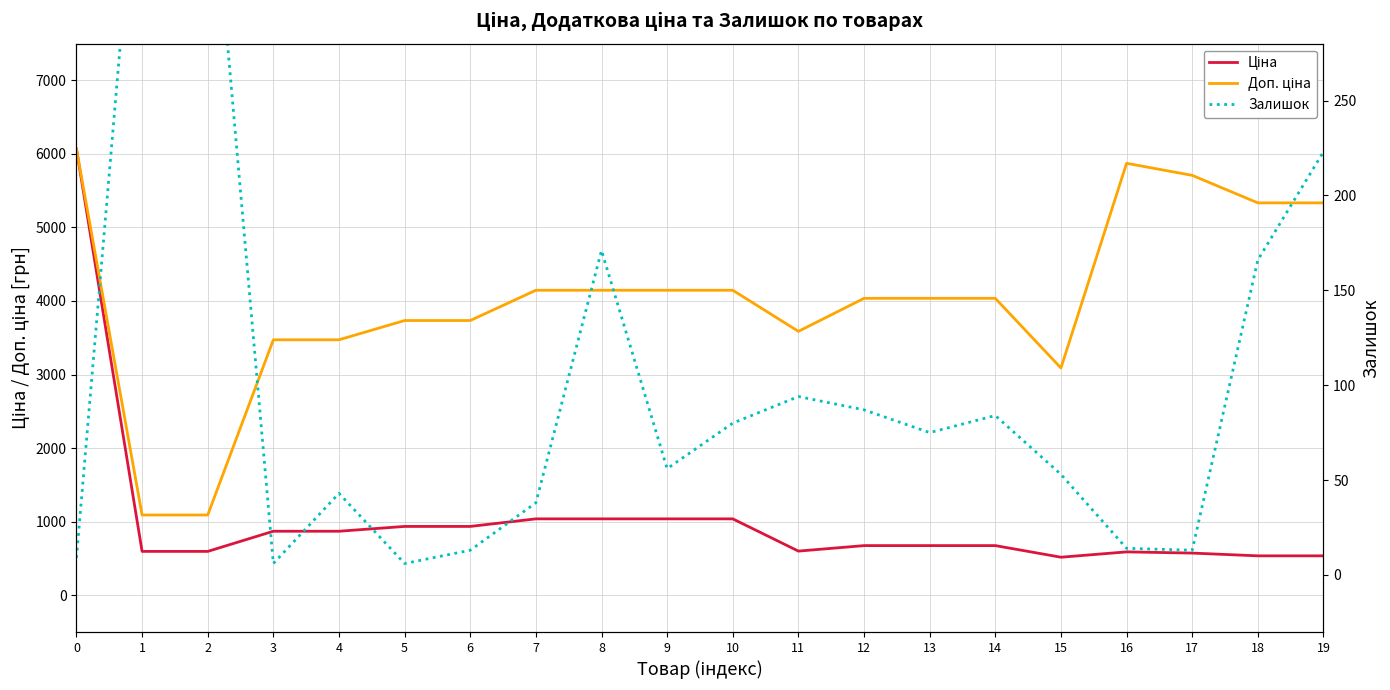

Which has a higher value, 19 or 12?

12